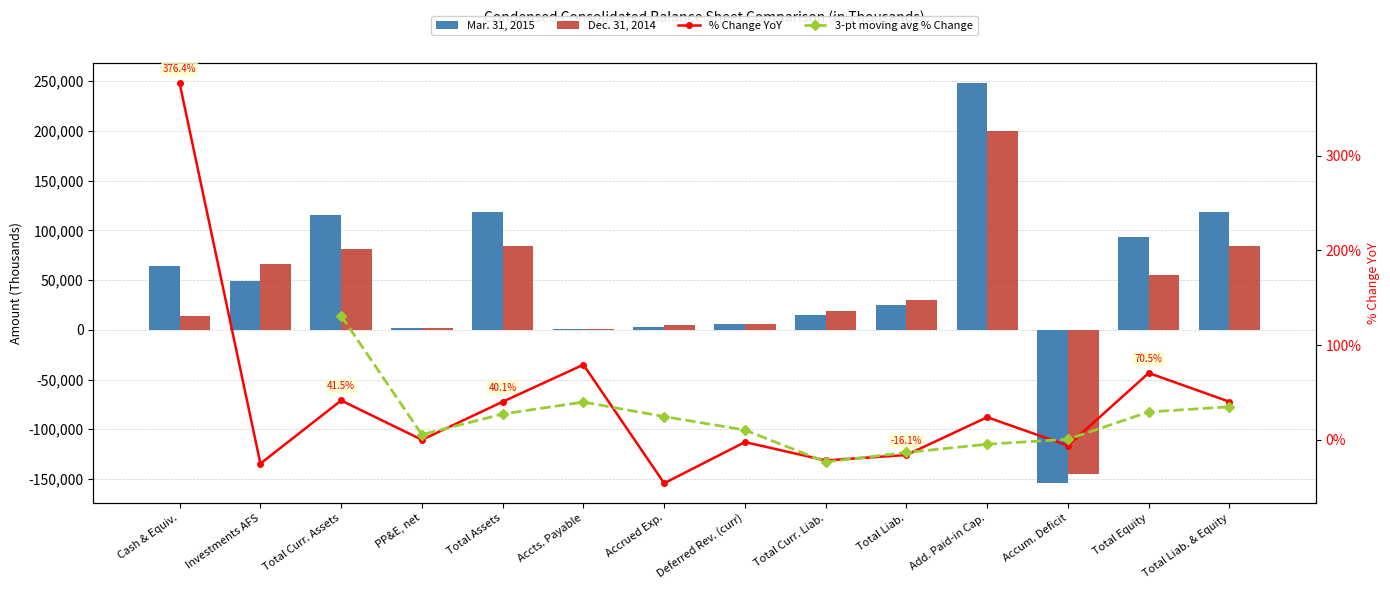

List the labels in order of Mar. 31, 2015 value, smallest first.

Accum. Deficit, Accts. Payable, PP&E, net, Accrued Exp., Deferred Rev. (curr), Total Curr. Liab., Total Liab., Investments AFS, Cash & Equiv., Total Equity, Total Curr. Assets, Total Assets, Total Liab. & Equity, Add. Paid-in Cap.